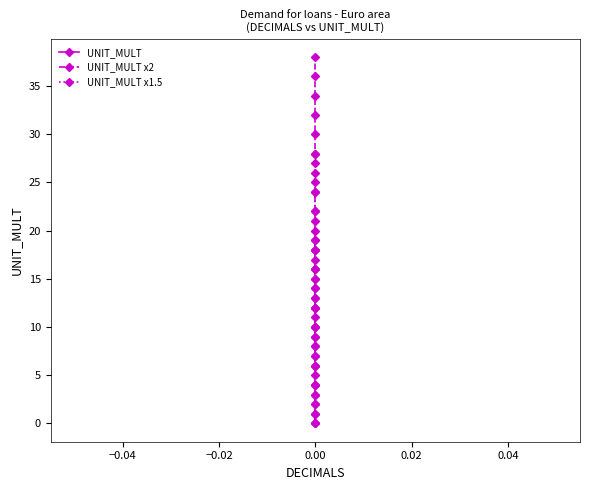

What is the sum of the UNIT_MULT x1.5 values at 11 and 13?

35